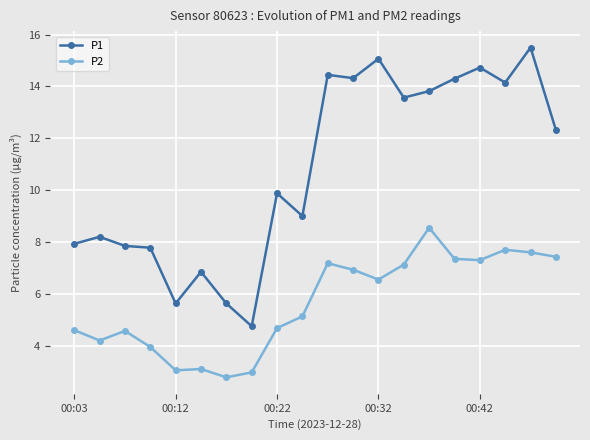

True or false: P2 and P1 intersect in this chart.

False